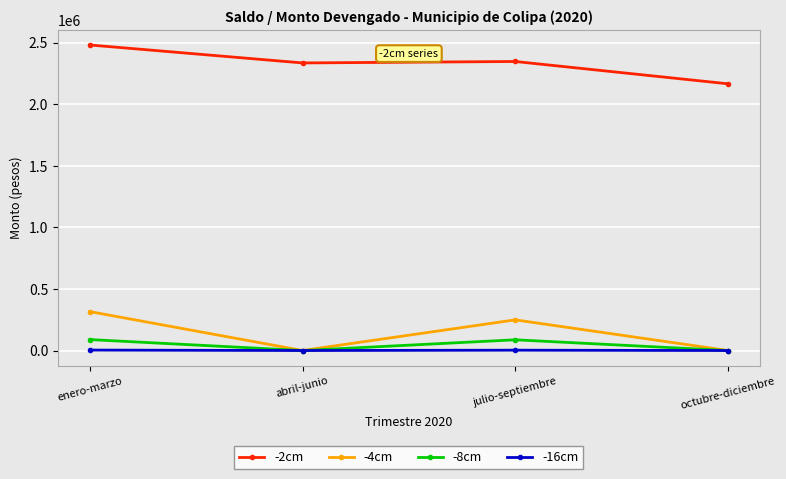

The -2cm series shows 2481918.5 at enero-marzo. True or false?

True